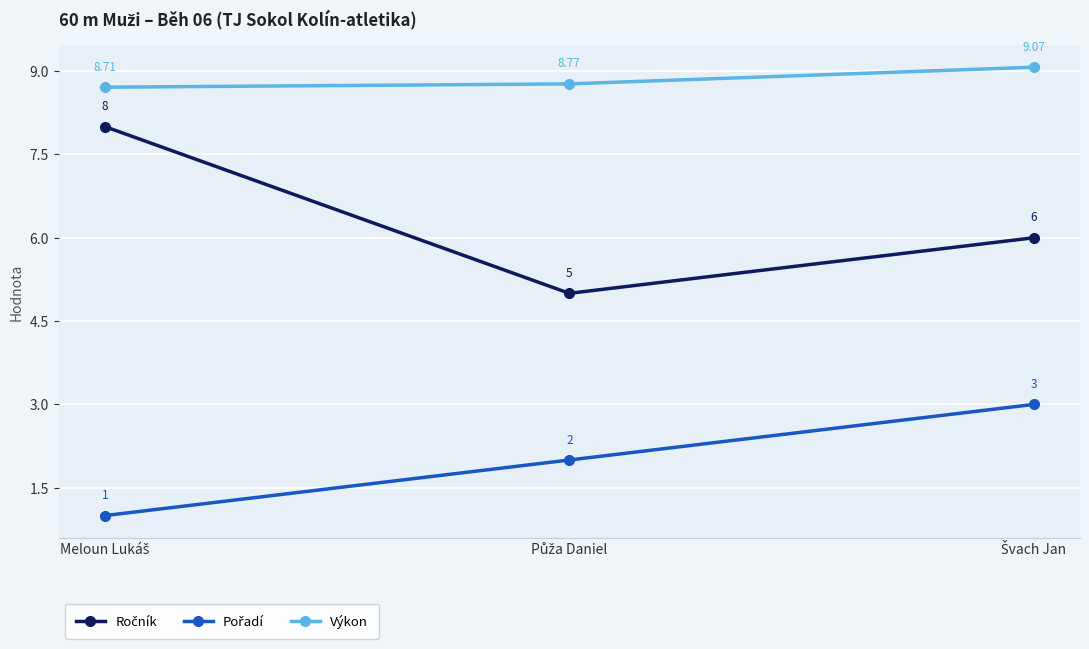

Which series has the largest total across all categories?

Výkon